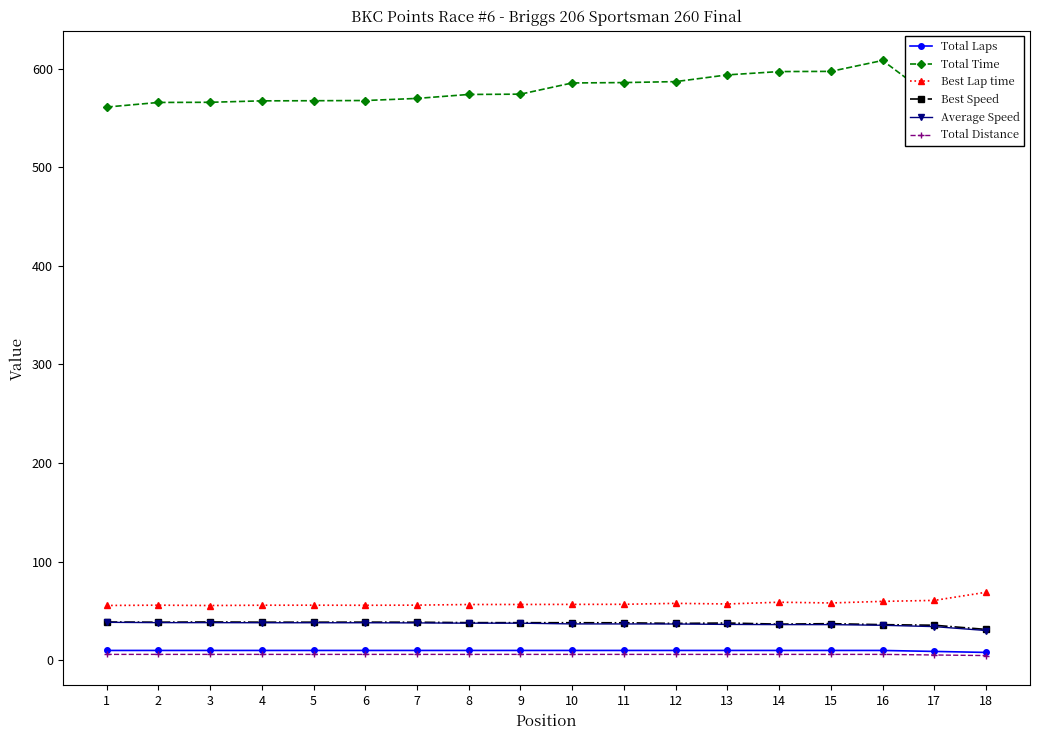

What are all the series names shown in the legend?

Total Laps, Total Time, Best Lap time, Best Speed, Average Speed, Total Distance